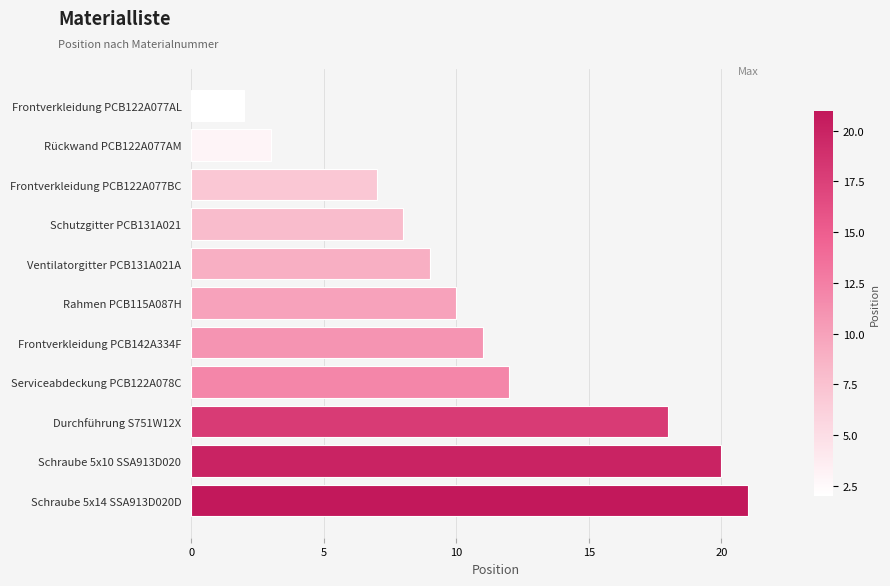

Between Rückwand PCB122A077AM and Schutzgitter PCB131A021, which is larger?

Schutzgitter PCB131A021